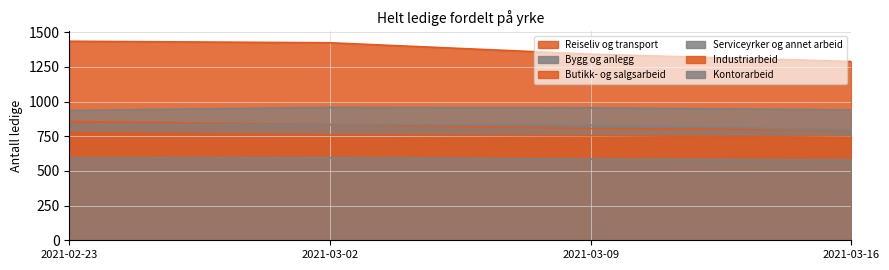

At how many categories does at least one series exceed 1016?

4